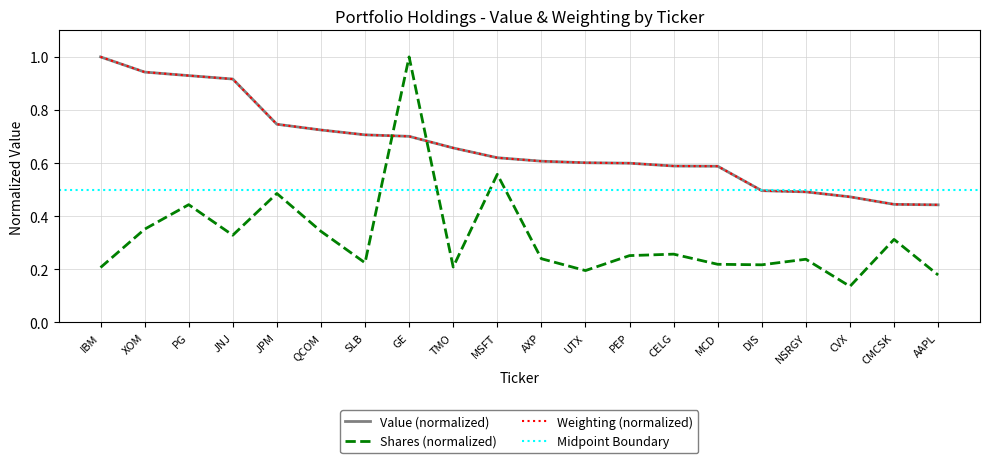

Which label corresponds to the smallest value in the chart?

CVX